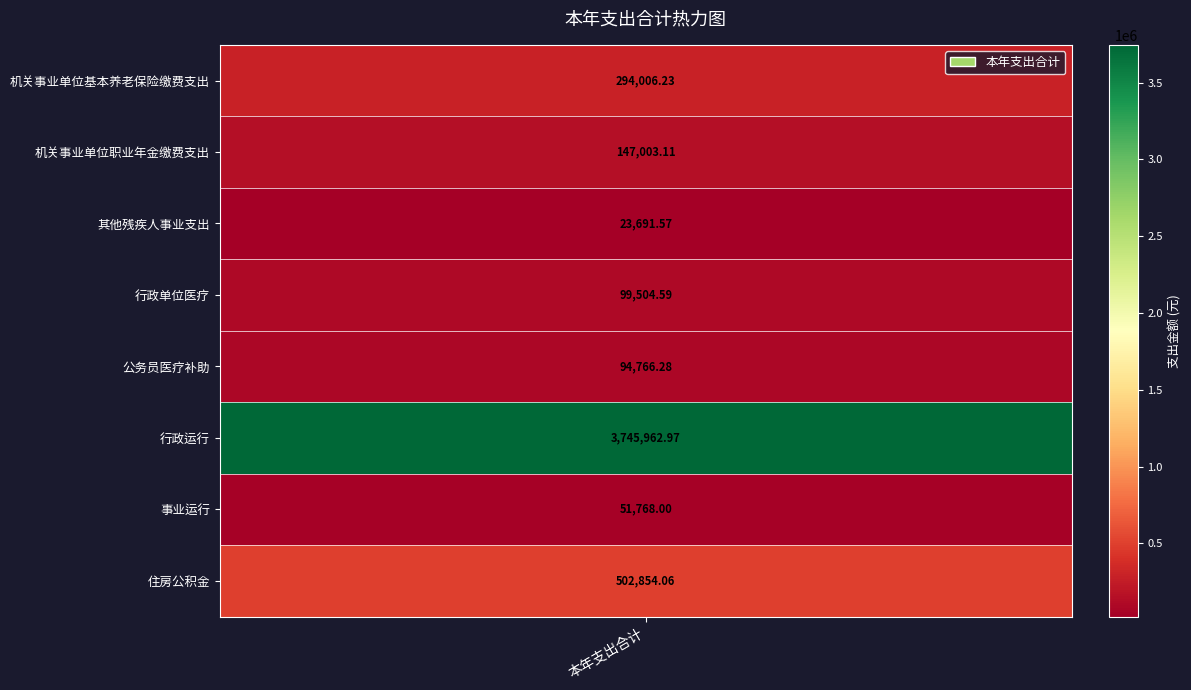

What is the smallest value displayed?

23691.6